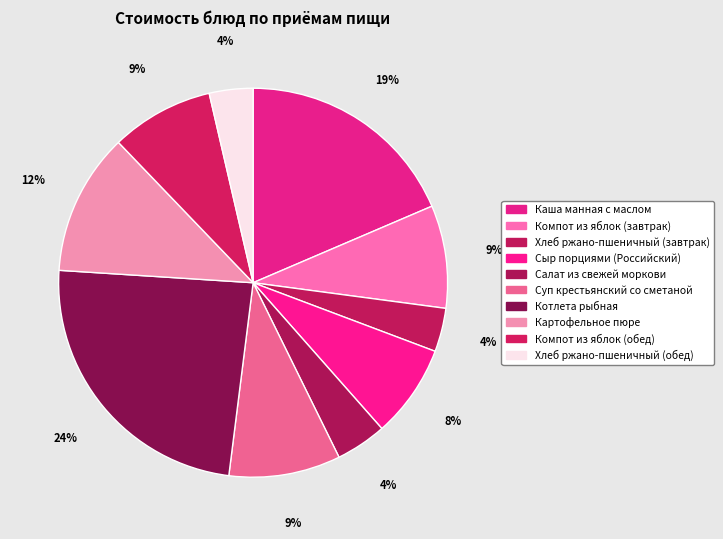

Does any single category account for the majority?

No